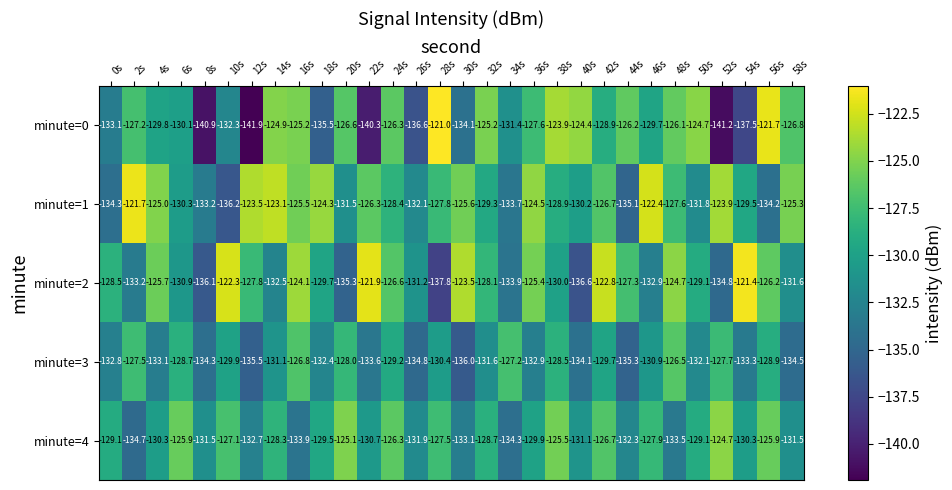

Rank the series by their maximum value, from highest to lowest.

minute=0, minute=2, minute=1, minute=4, minute=3